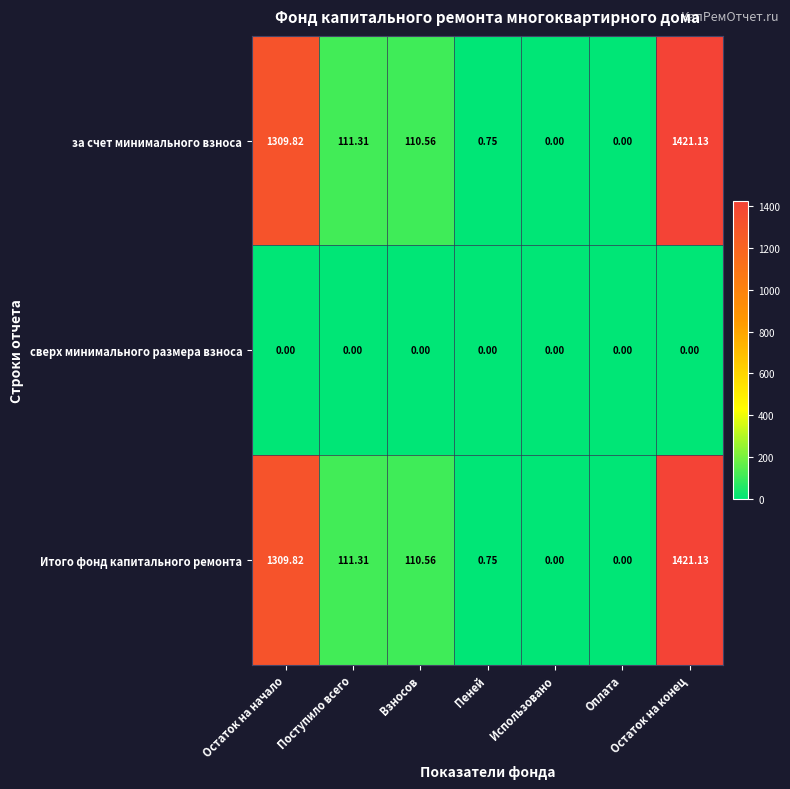

At which category is the sum across all series the highest?

Остаток на конец